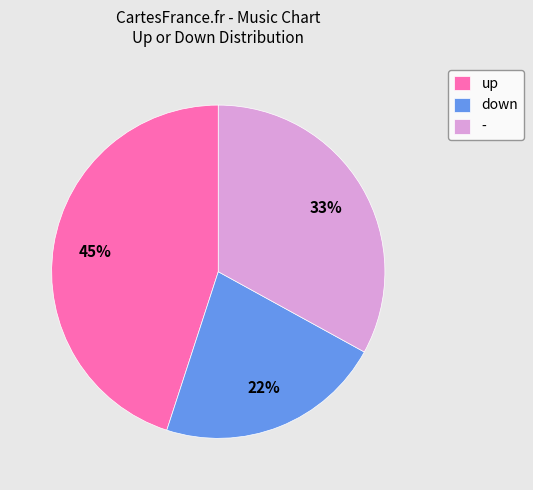

Which has a higher value, - or down?

-